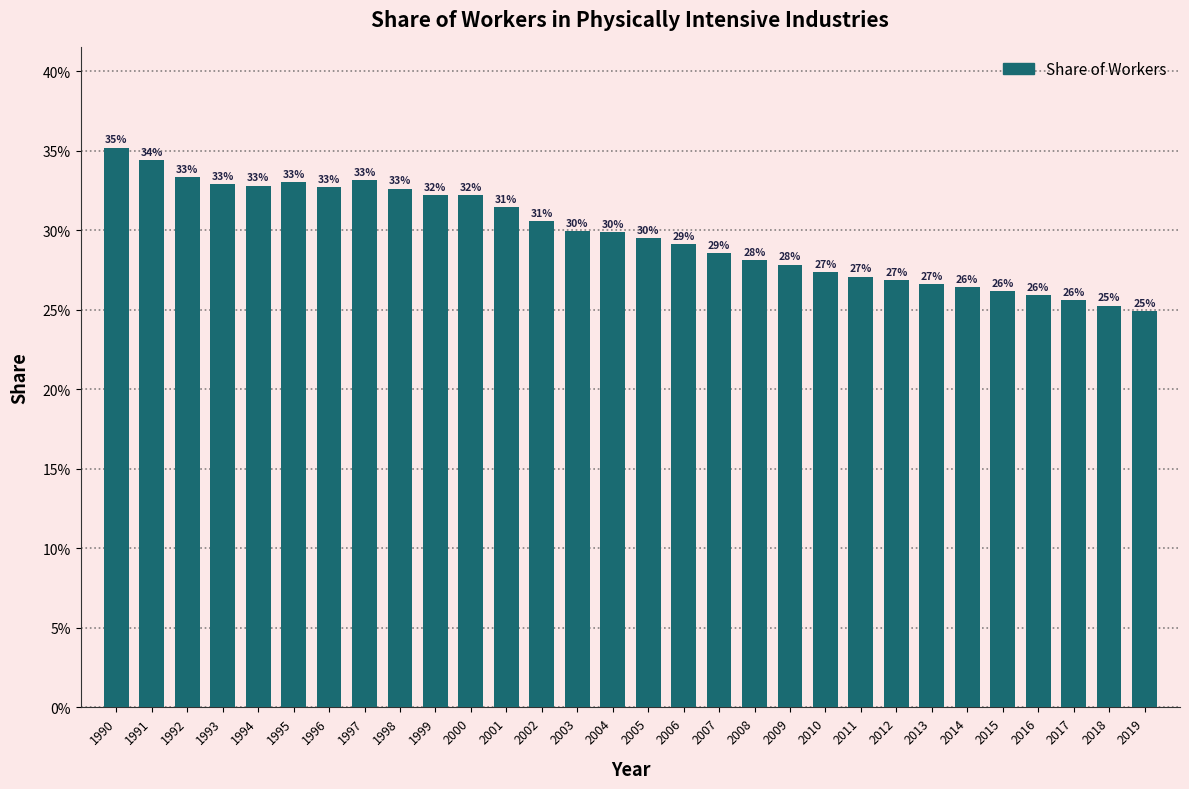

Are the bars horizontal?

No